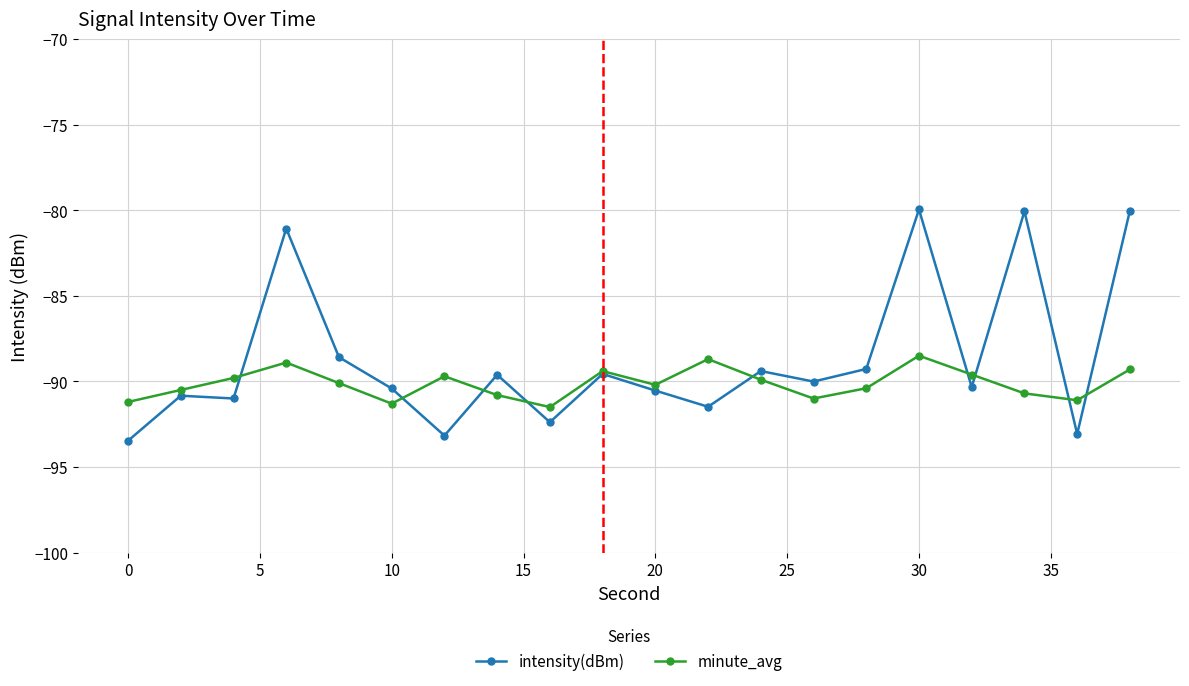

What is the maximum value shown in the chart?

-80.0